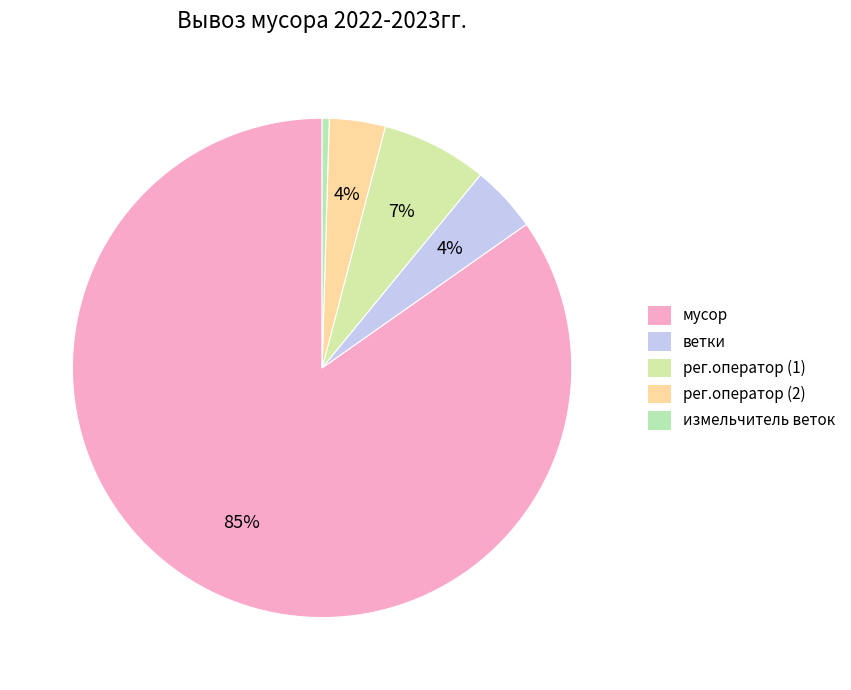

How many slices are in this pie chart?

5